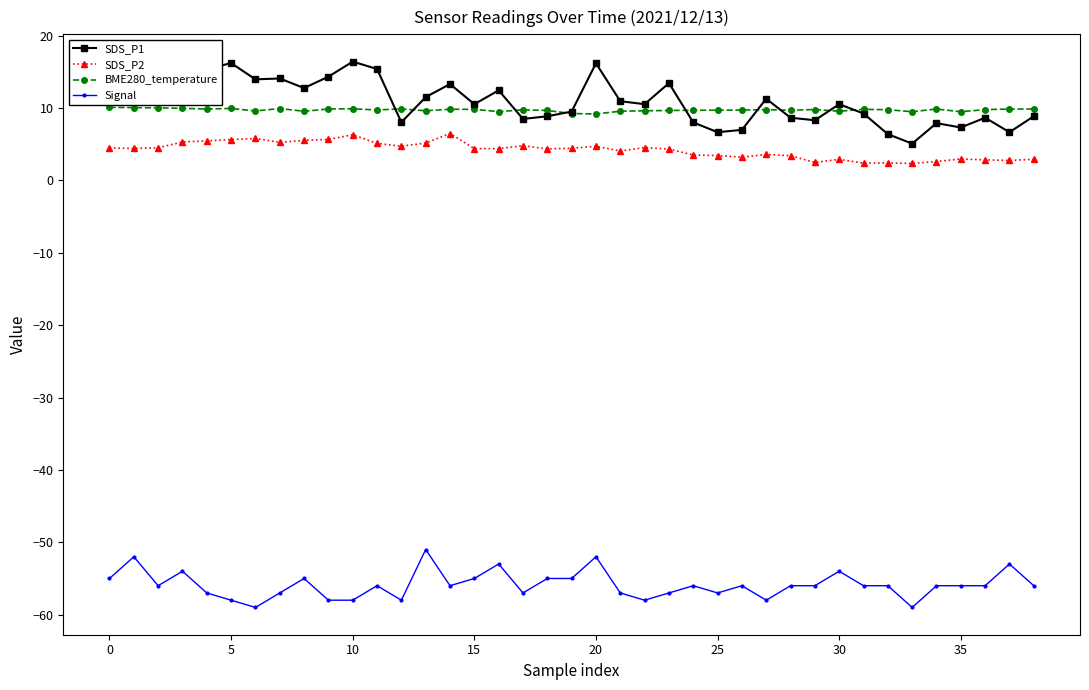

True or false: BME280_temperature and SDS_P2 cross at least once.

False